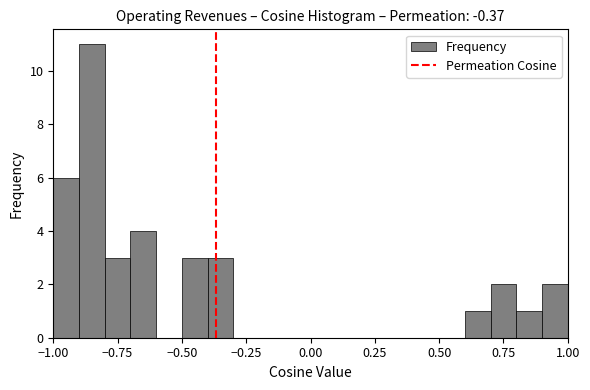

Around what value on the x-axis is the tallest bar? Give the approximate position of its centre, as read against the axis.

-0.85